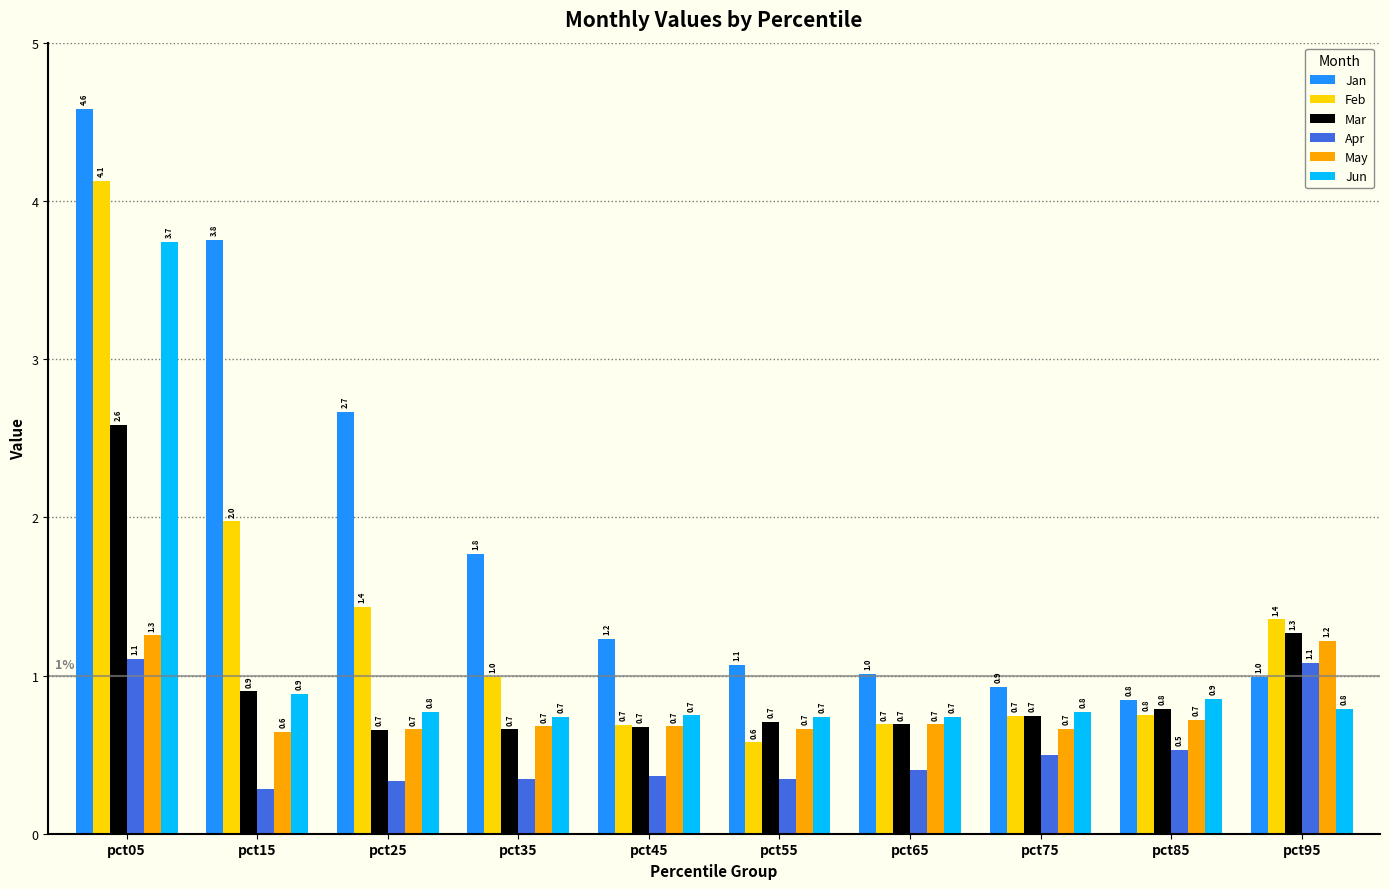

Is the value of Mar at pct85 greater than the value of Jan at pct45?

No